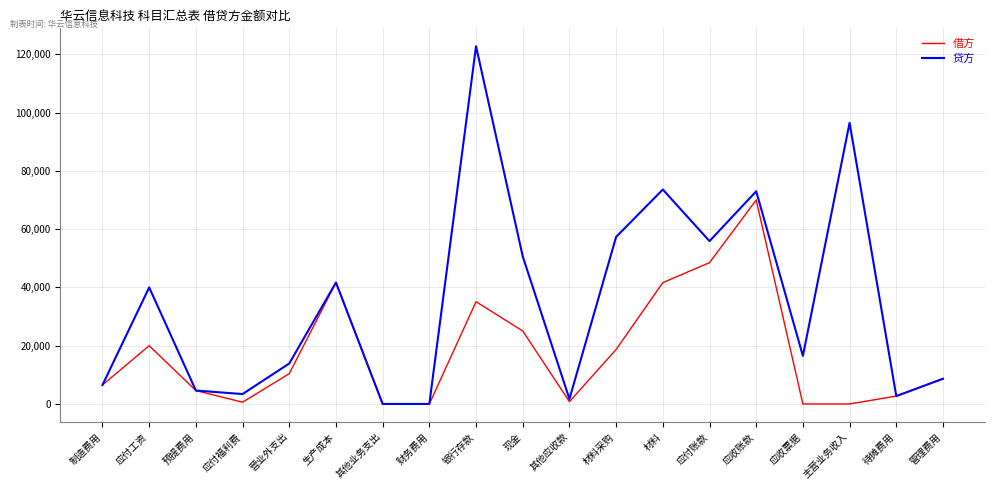

True or false: 贷方 has a value of 128877 at 应收账款.

False